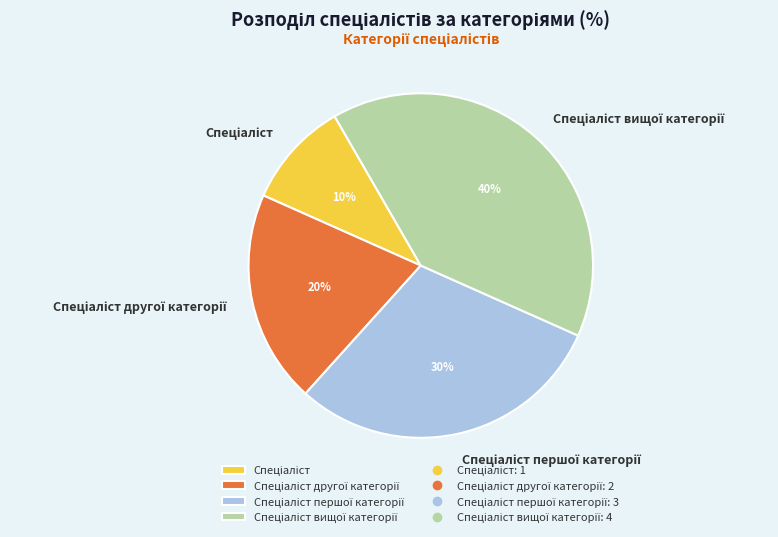

Is there a majority slice in this chart?

No